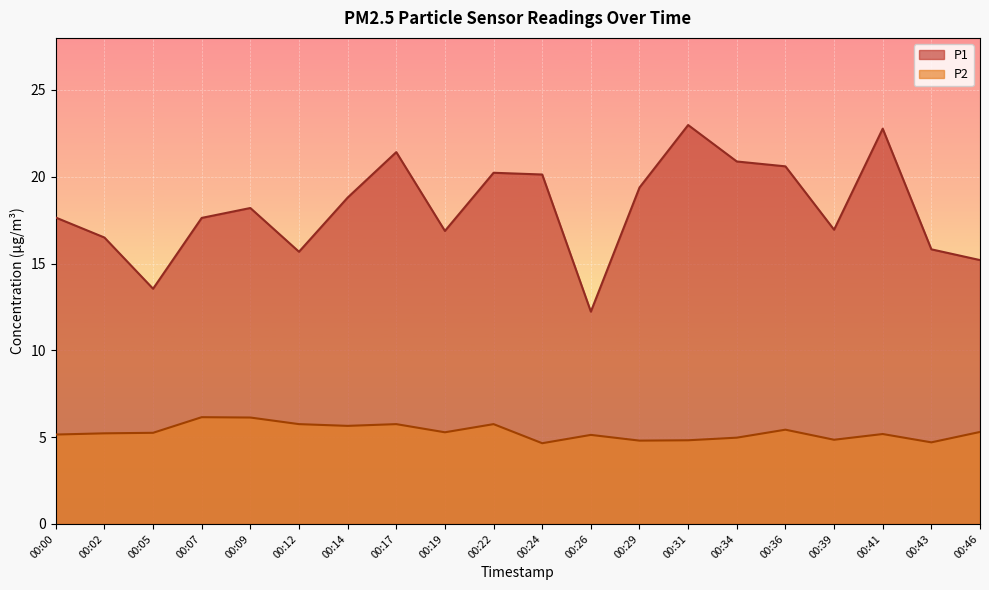

True or false: P1 has a value of 15.7 at 00:12.

True